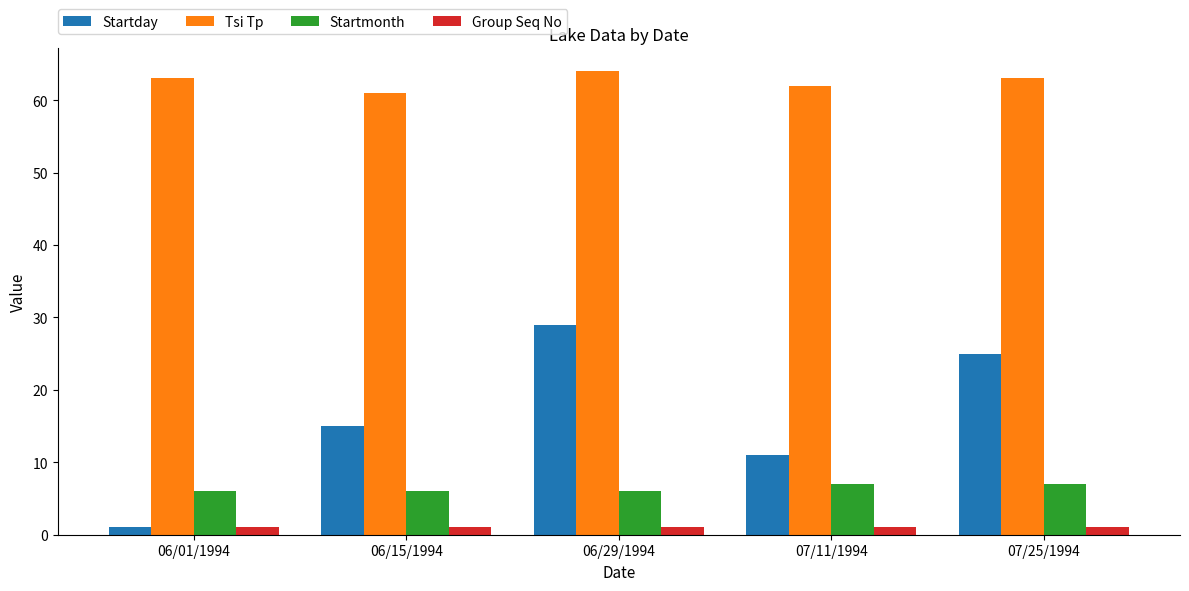

Reading left to right, transcribe all the data shown in this chart.

Startday: 1	15	29	11	25
Tsi Tp: 63	61	64	62	63
Startmonth: 6	6	6	7	7
Group Seq No: 1	1	1	1	1